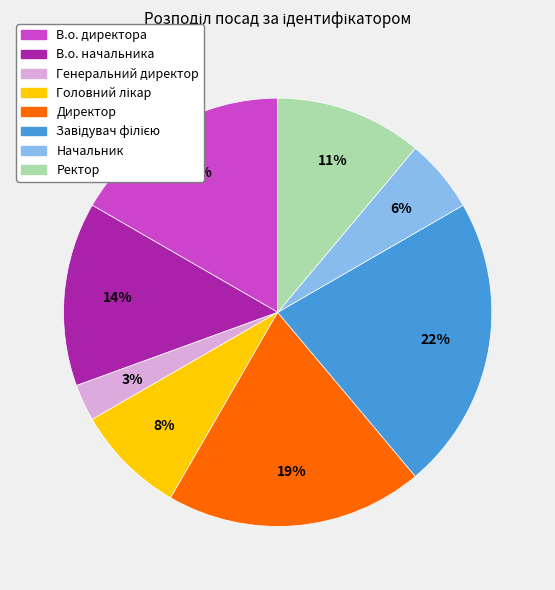

The Генеральний директор slice represents 3% of the pie. True or false?

True